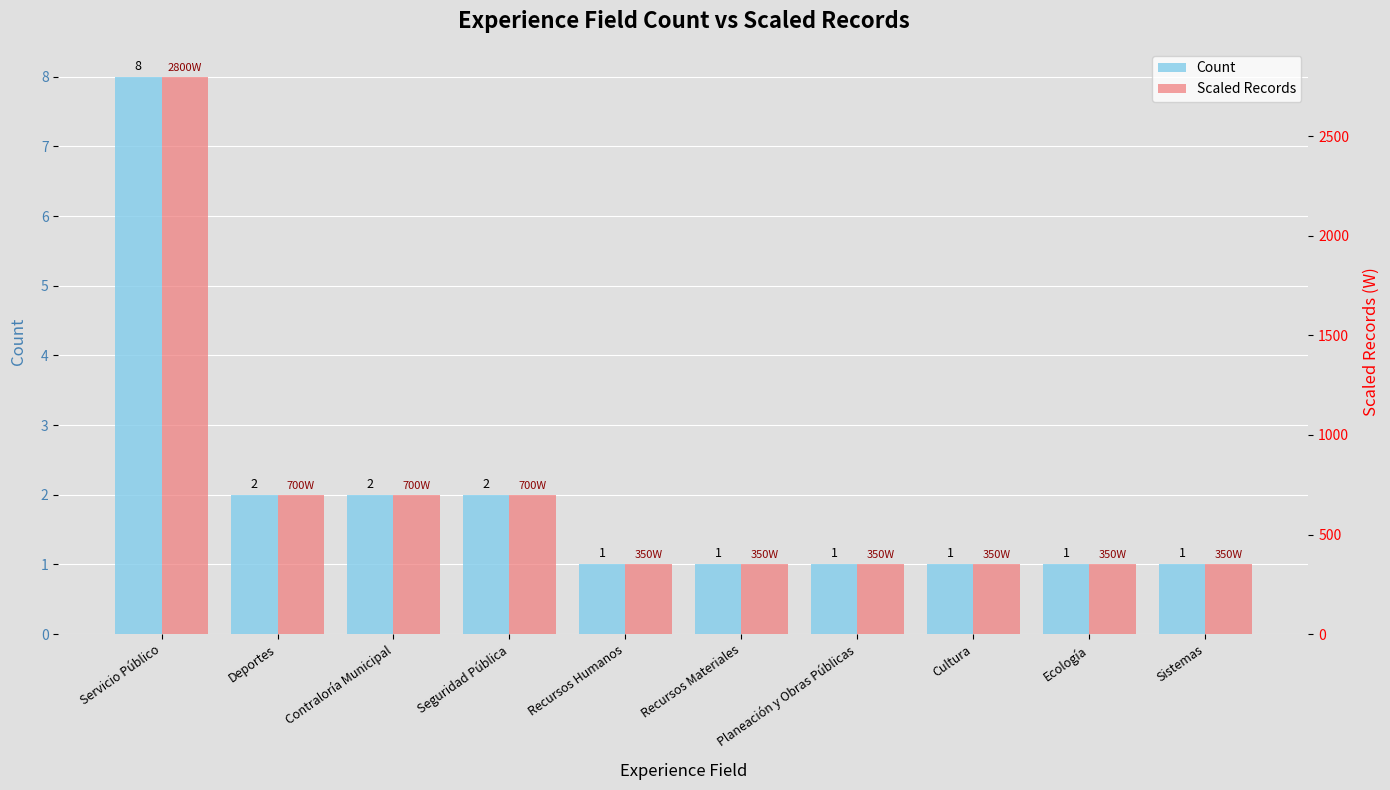

Which series has the largest range (max minus min)?

Scaled Records